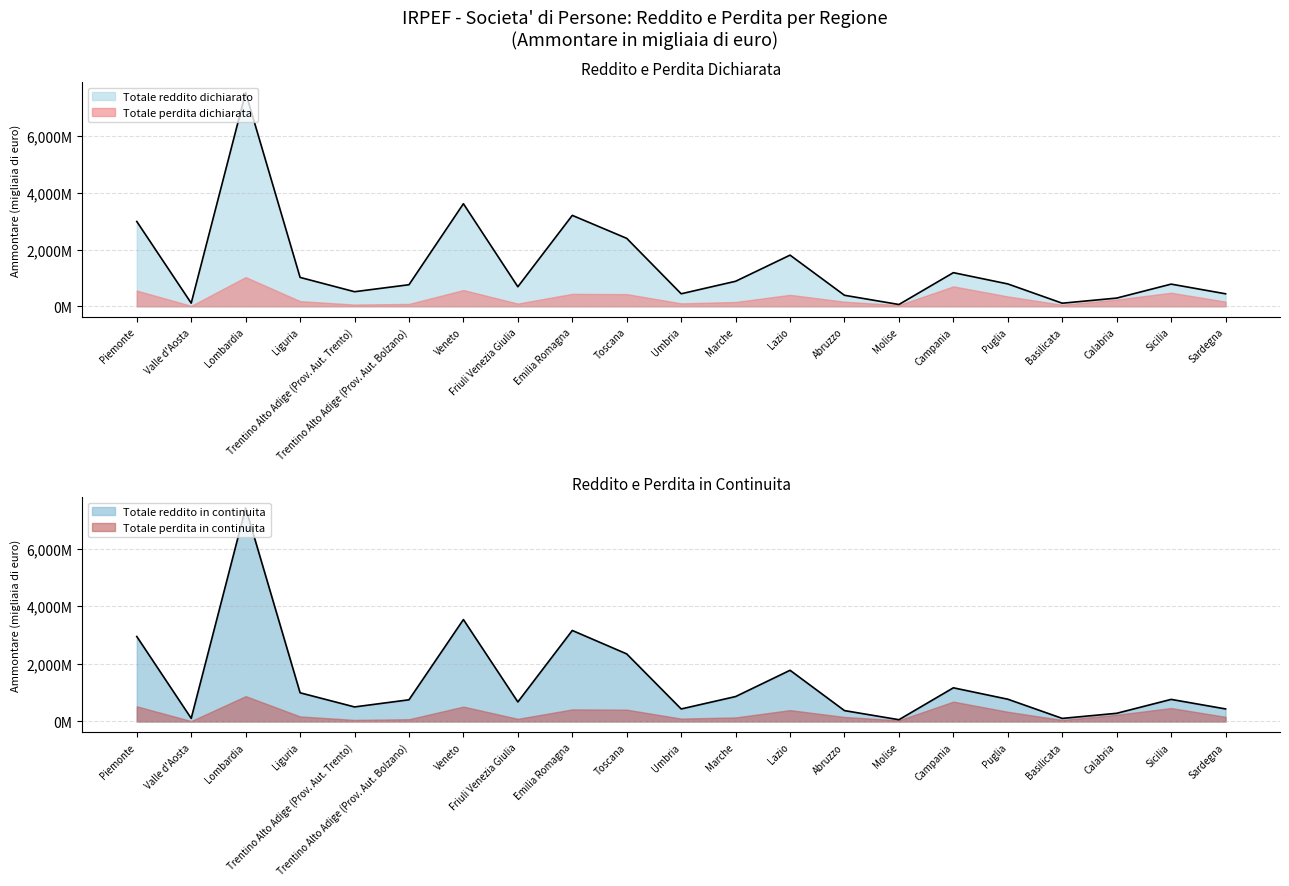

Between Sardegna and Puglia, which is larger?

Puglia